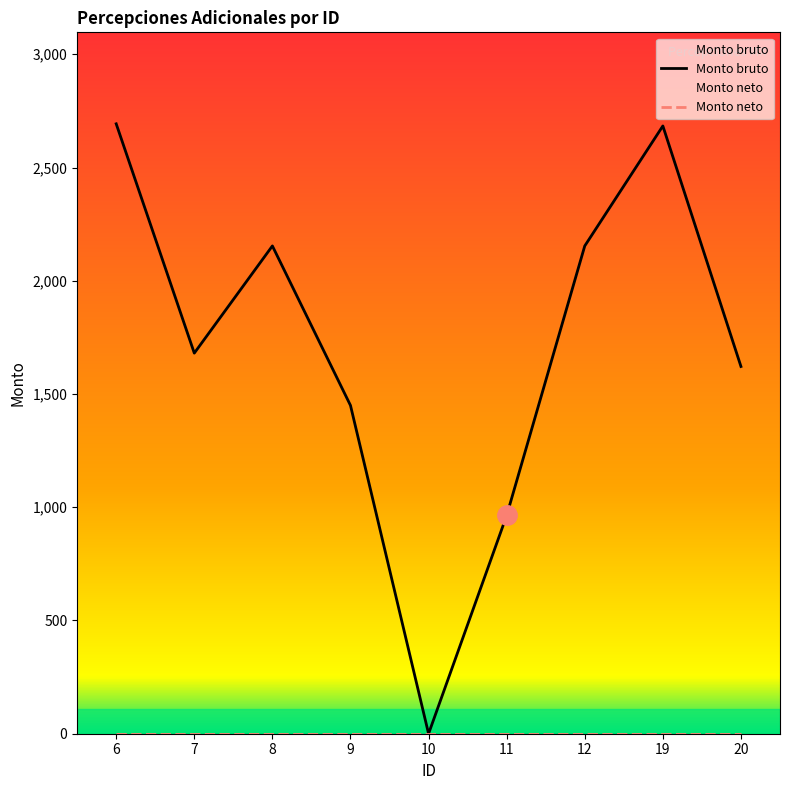

True or false: Monto neto and Monto bruto cross at least once.

False